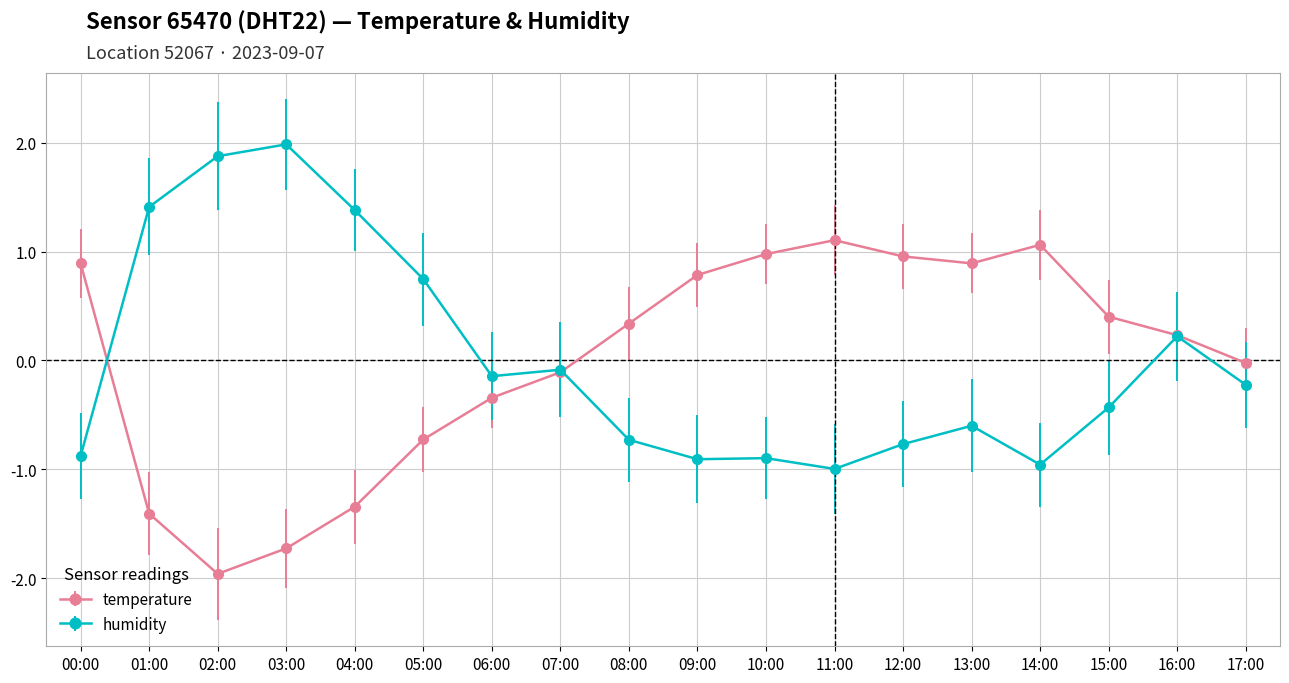

At 04:00, list the series in order from largest to smallest.

humidity, temperature